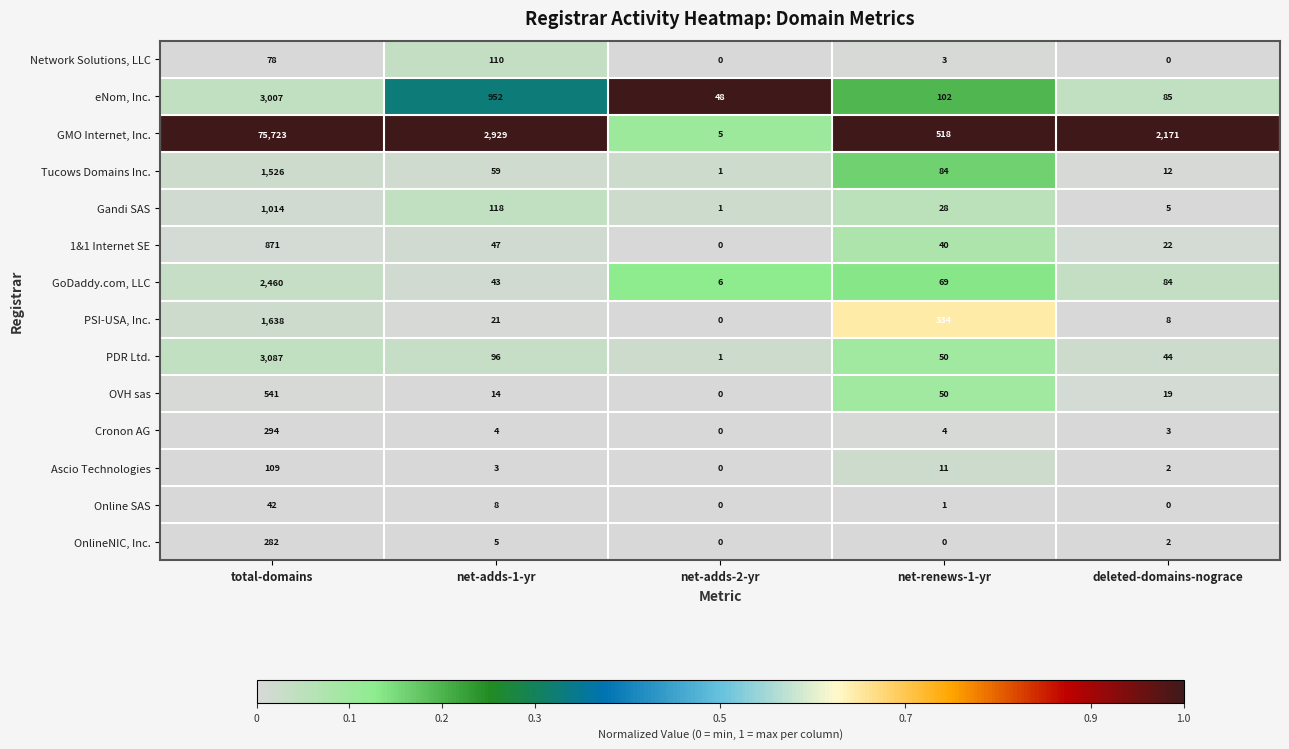

What is the total value across all series at net-renews-1-yr?

1294